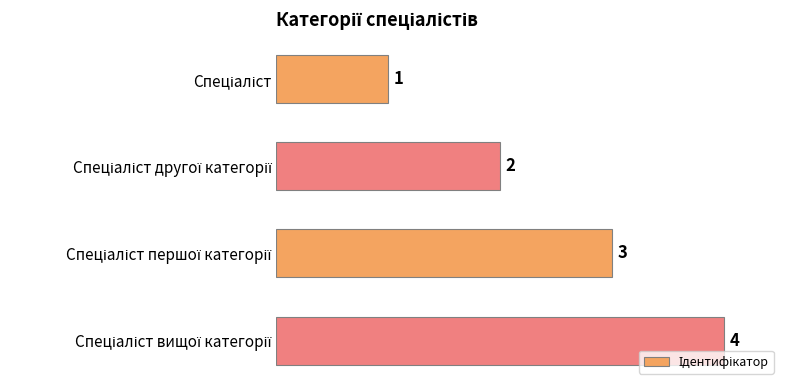

What is the value of the 4th bar from the top?

4